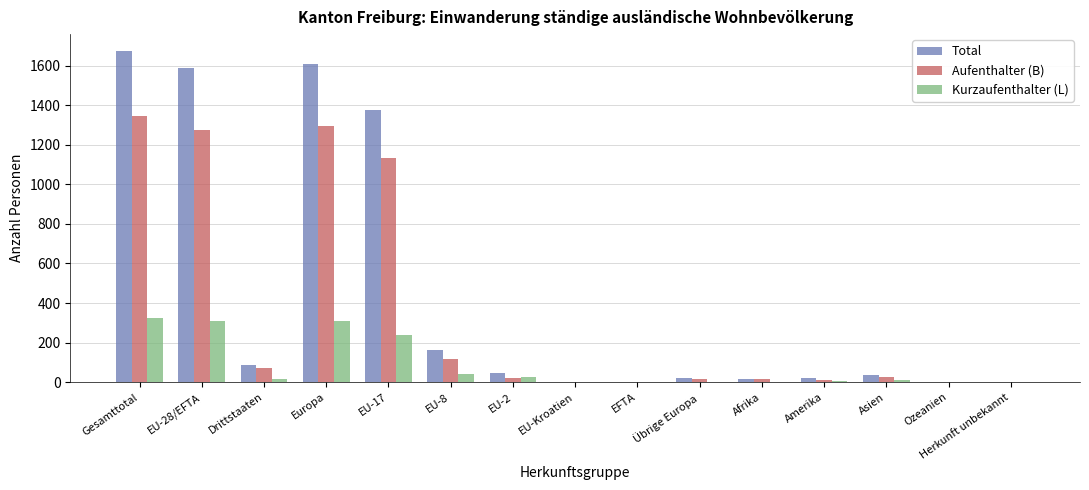

What is the highest value of the Aufenthalter (B) series?

1348